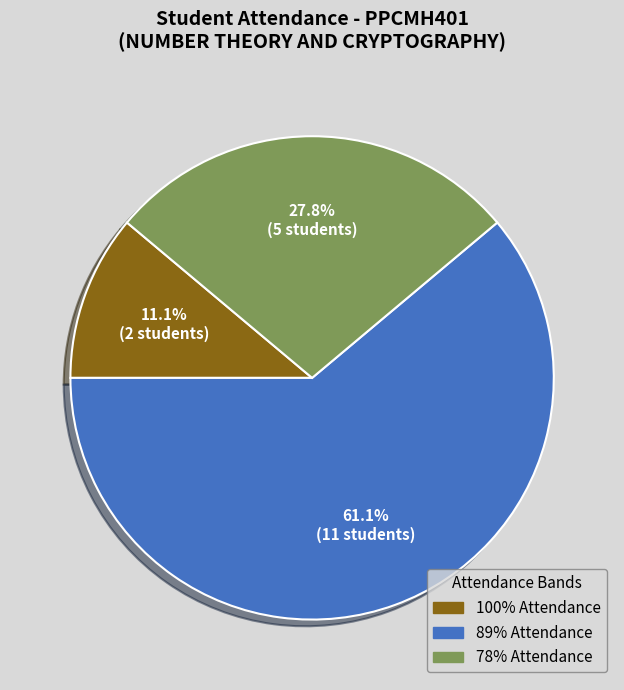

Is there any slice that represents more than half of the pie?

Yes